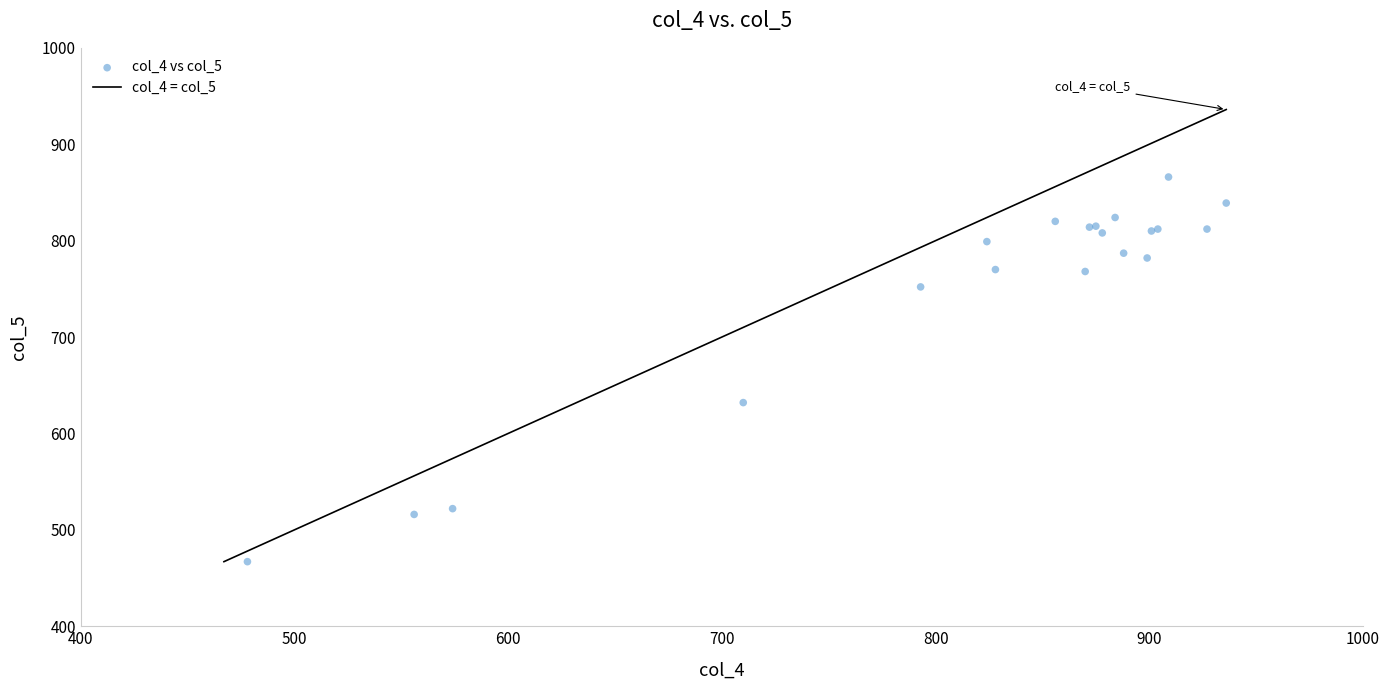

What Y value in the scatter plot is closest to 666?

632